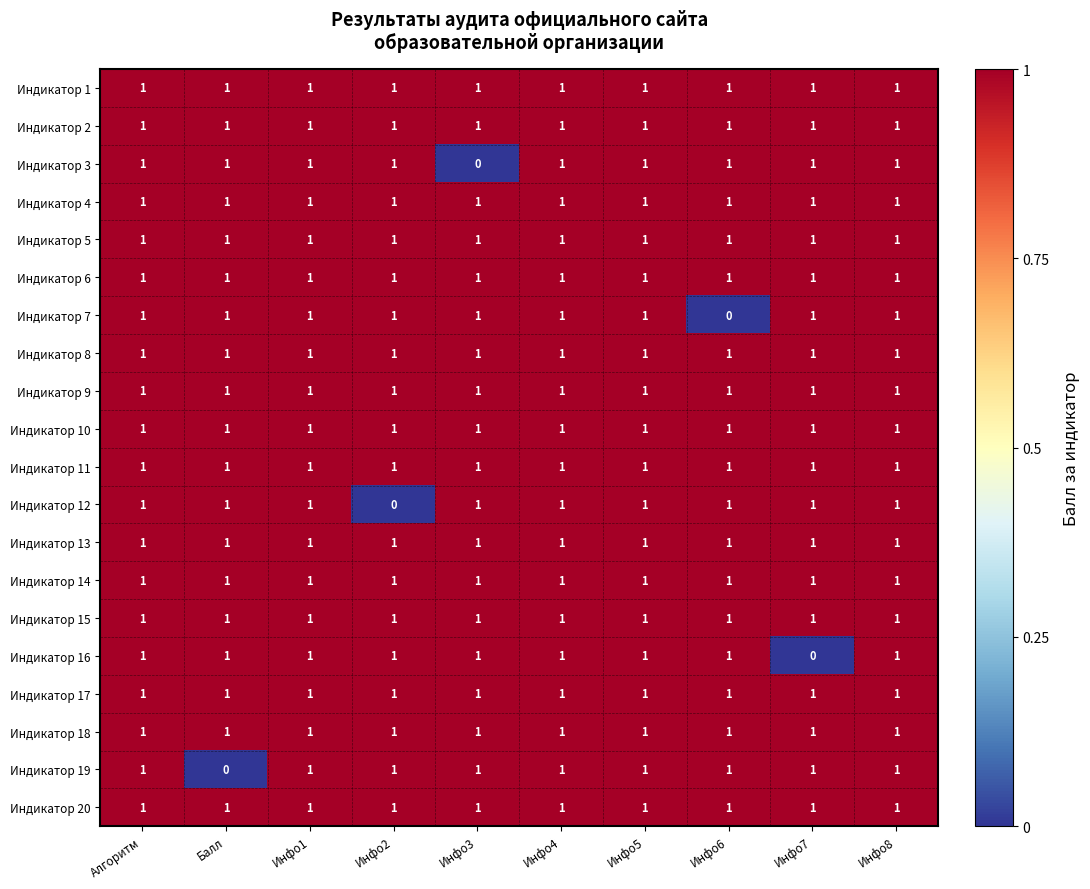

What is the sum of all Индикатор 20 values?

10